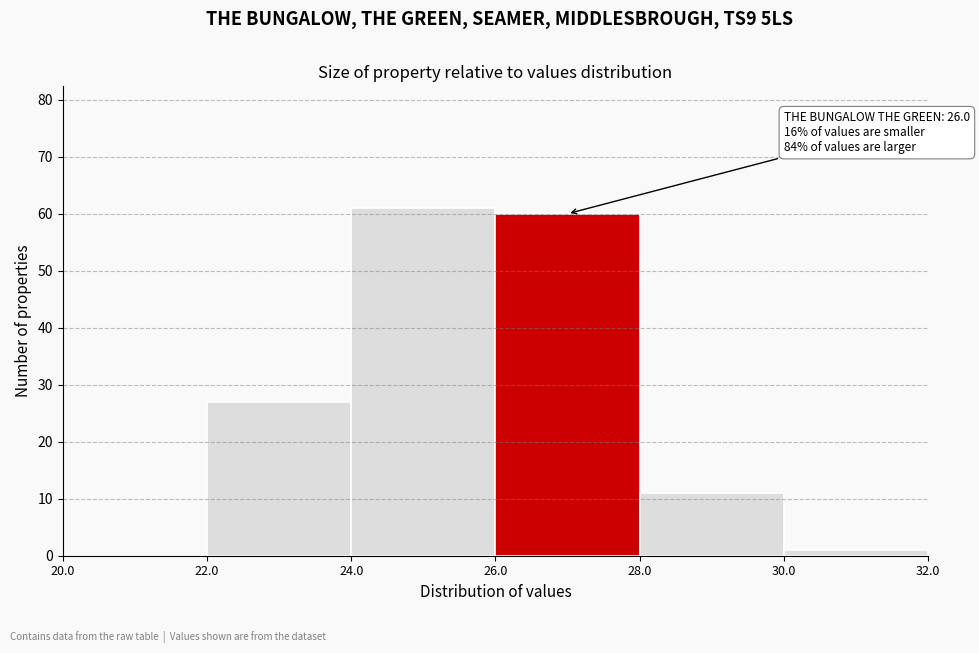

Over which range of the x-axis is the bar tallest?

24.0 to 26.0